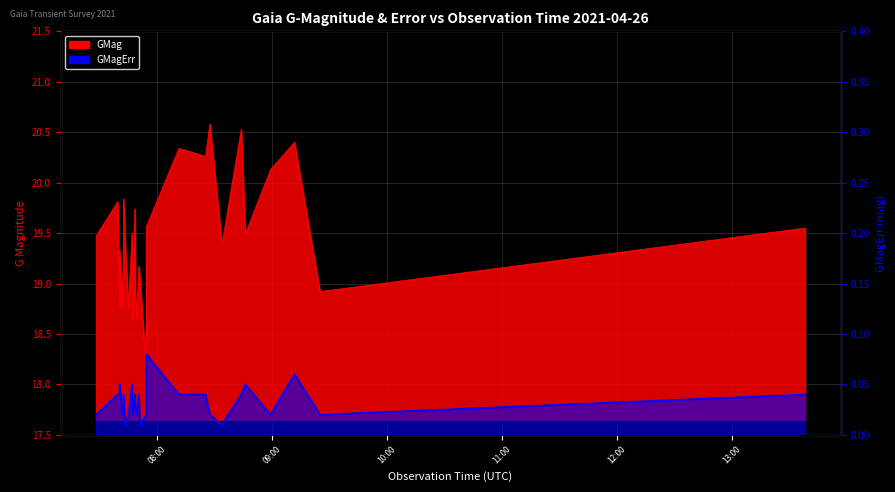

Which series has the largest total across all categories?

GMag